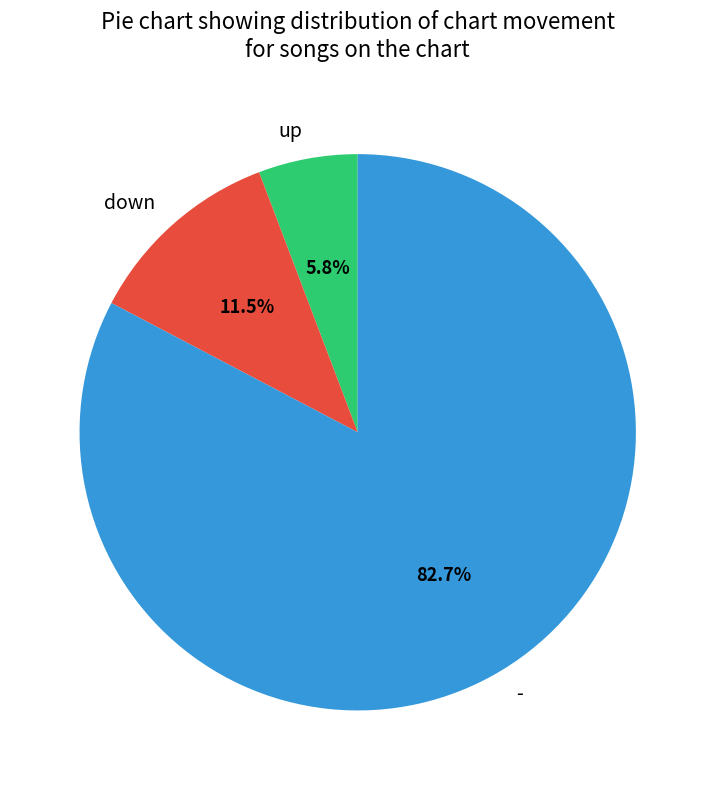

What is the smallest slice in the pie chart?

up